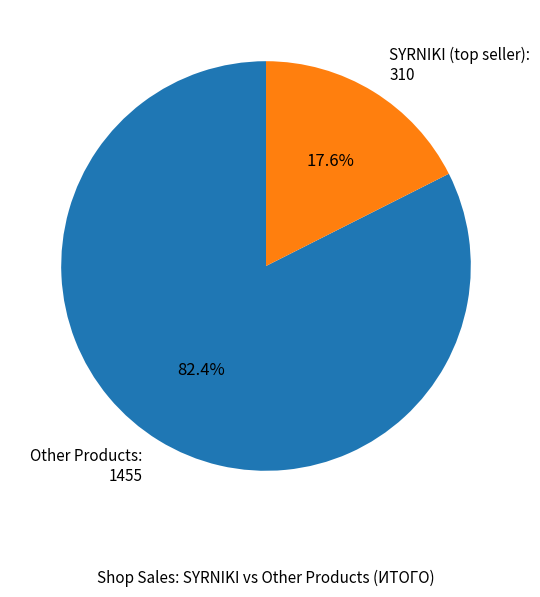

What is the smallest slice in the pie chart?

SYRNIKI (top seller): 310